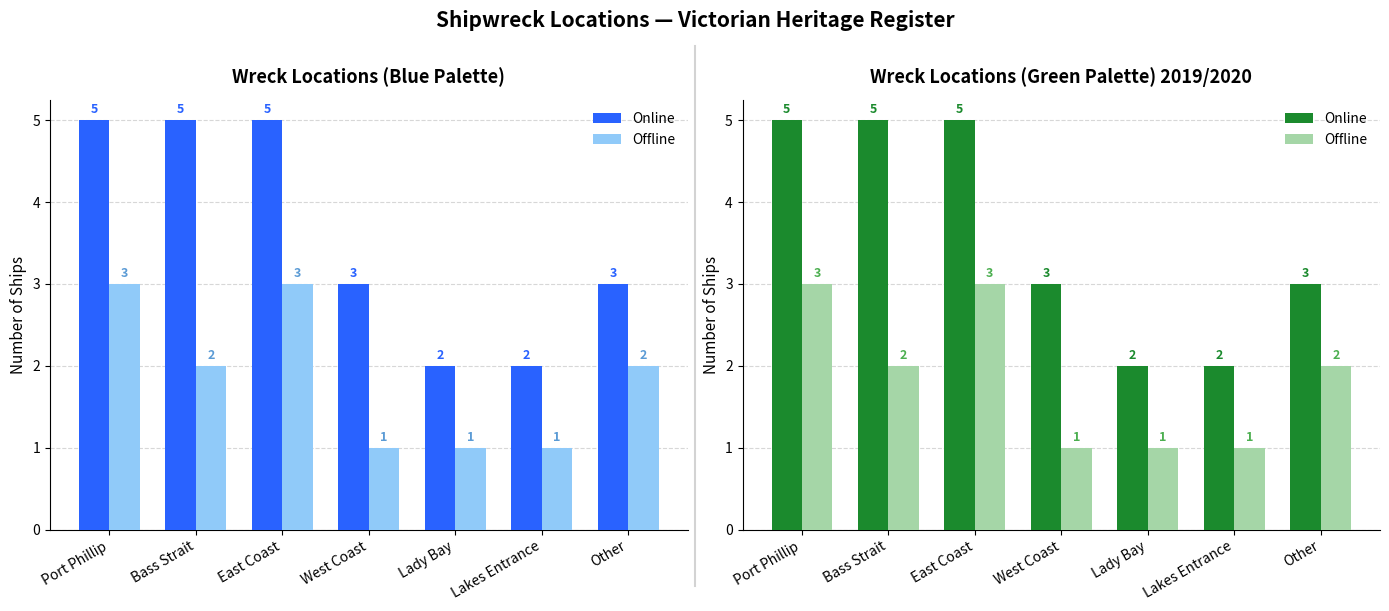

At which label is Online closest to 3?

West Coast